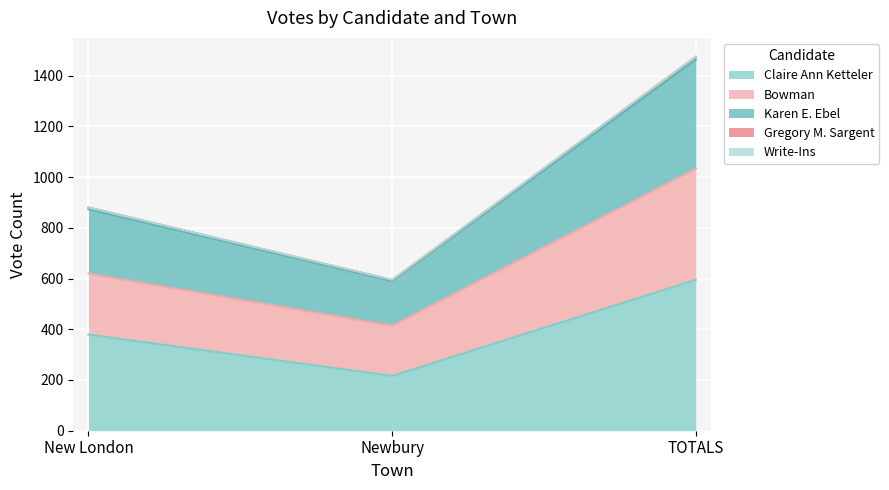

Where is Claire Ann Ketteler nearest to the value 405?

New London